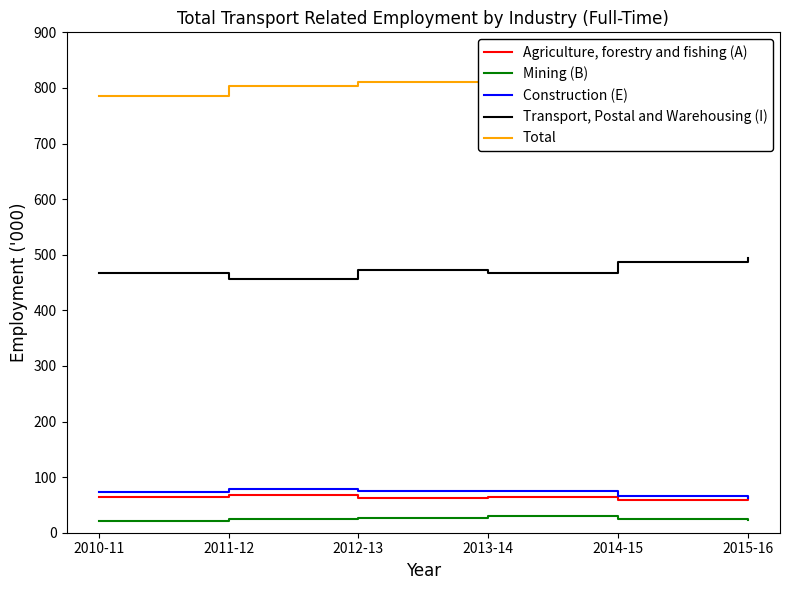

True or false: Total has more than 0 interior local peaks.

True